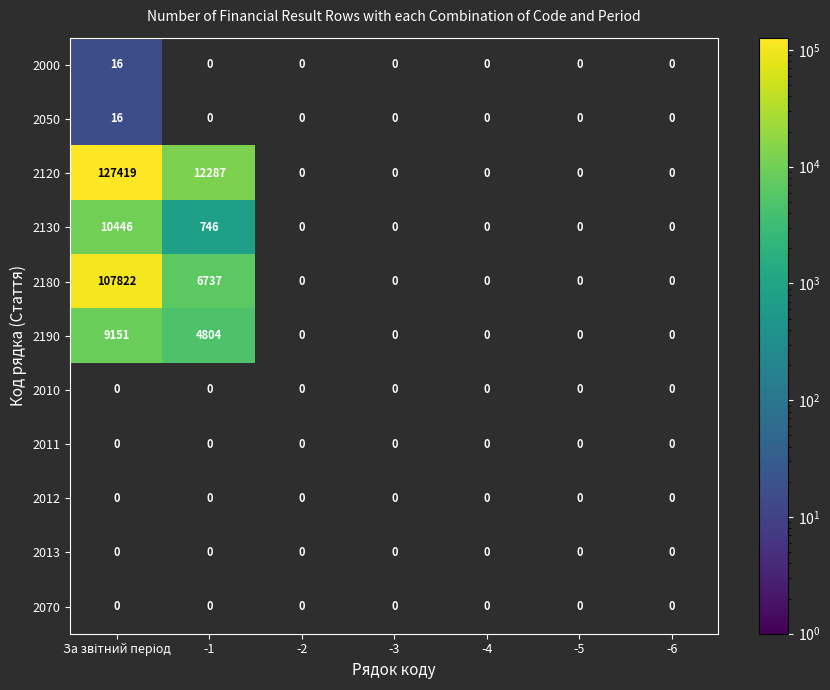

What is the greatest value displayed?

127419.0